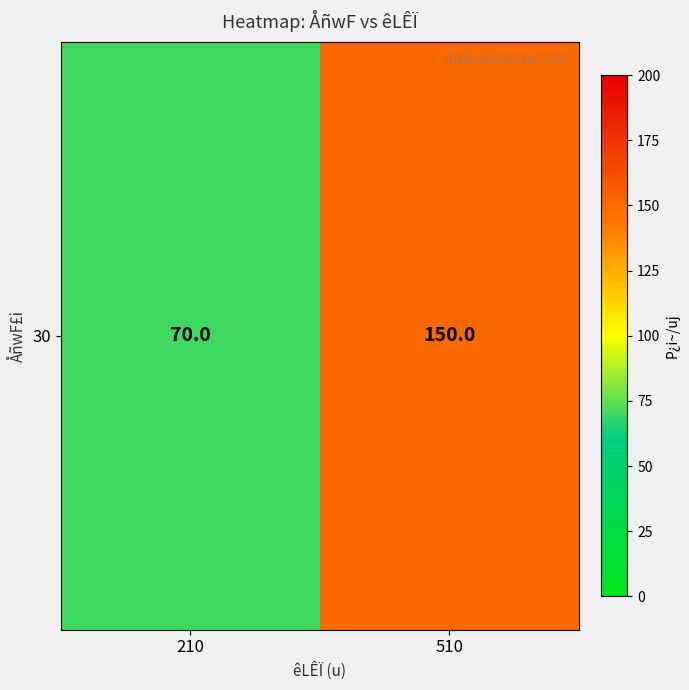

Reading left to right, what are all the values shown in this chart?

210=70	510=150